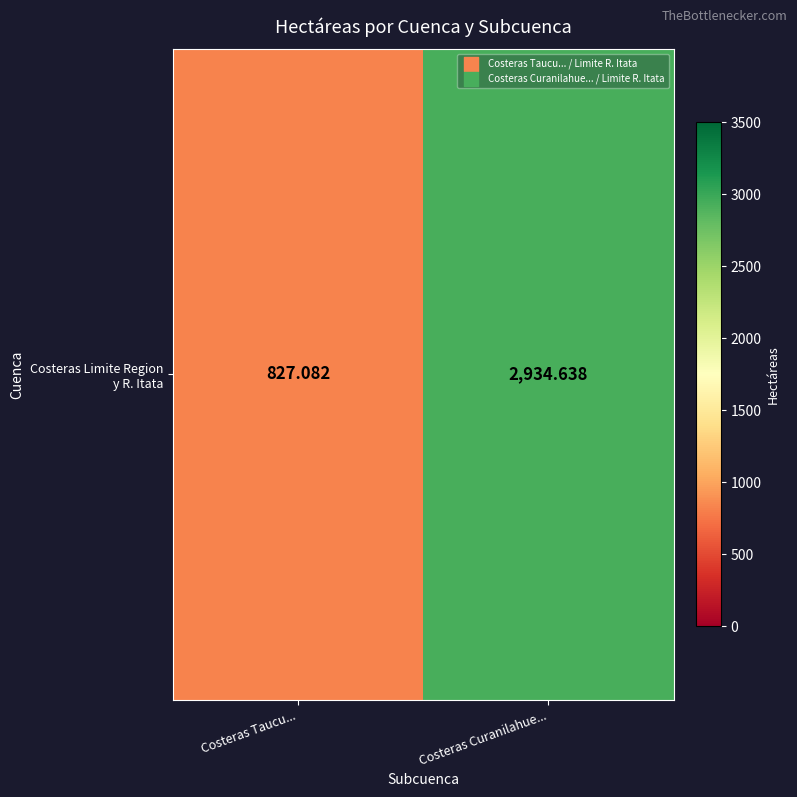

Which label corresponds to the smallest value in the chart?

Costeras Taucu...